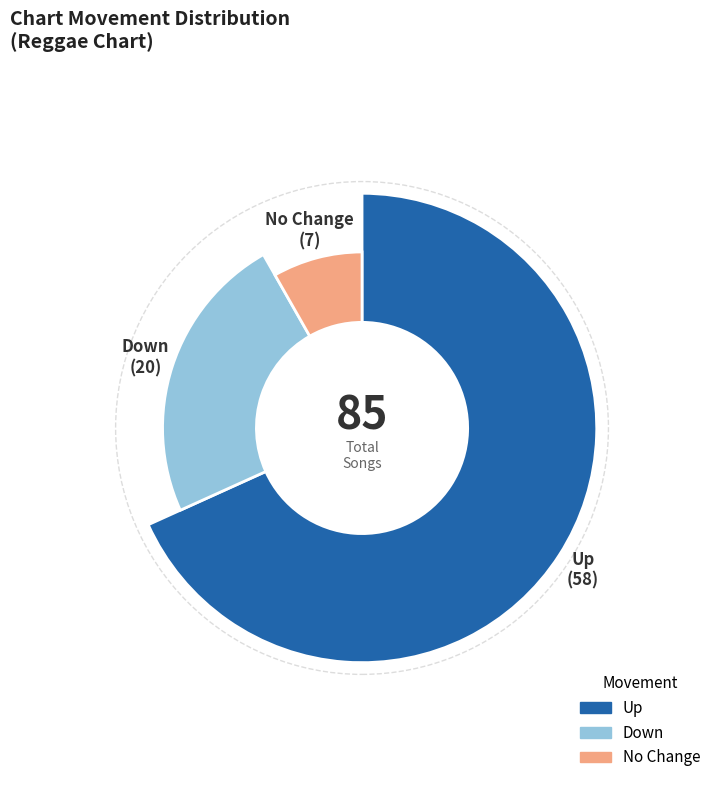

What percentage do up and - together represent?

76.5%